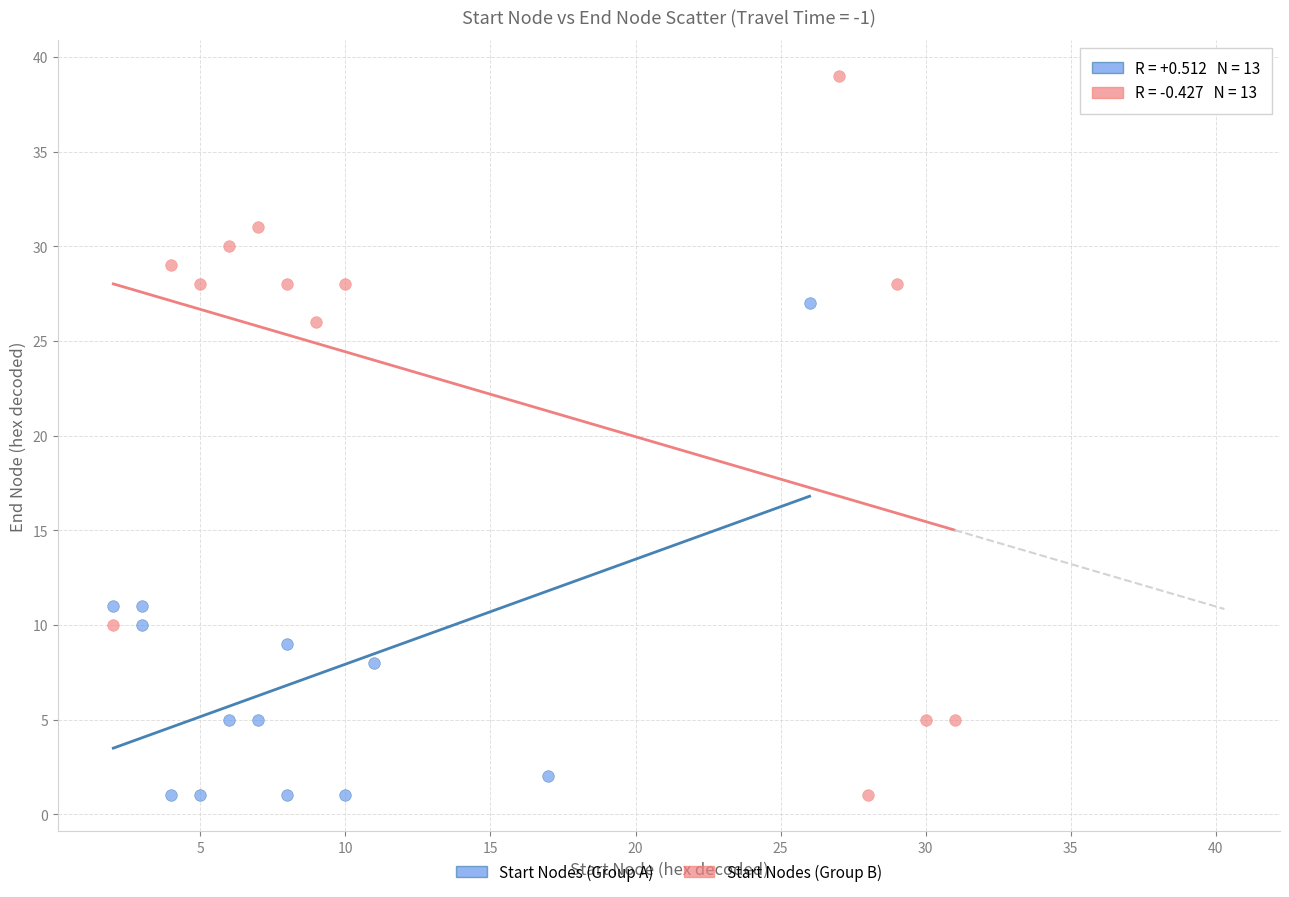

Which series has the largest Y range (max minus min)?

Start Nodes (Group B)